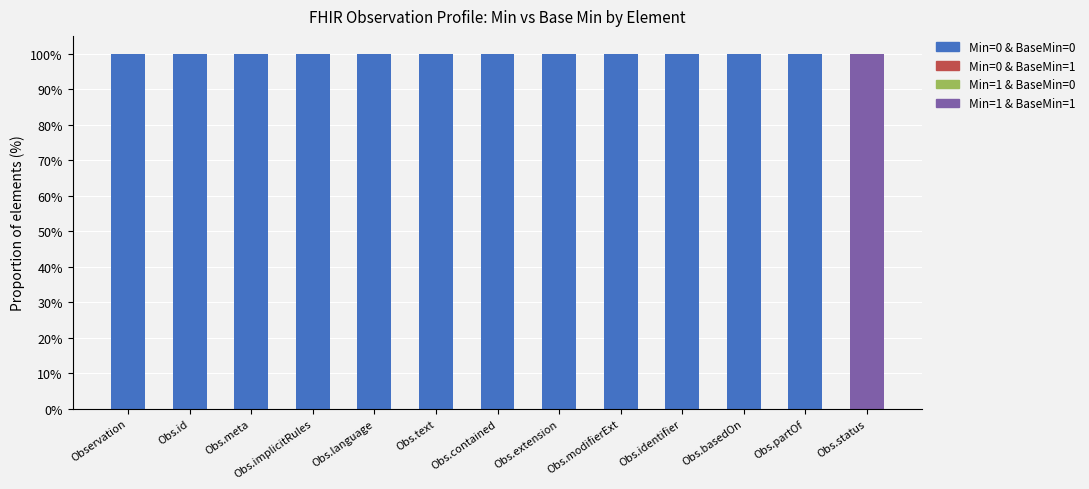

How many series are shown in this chart?

2